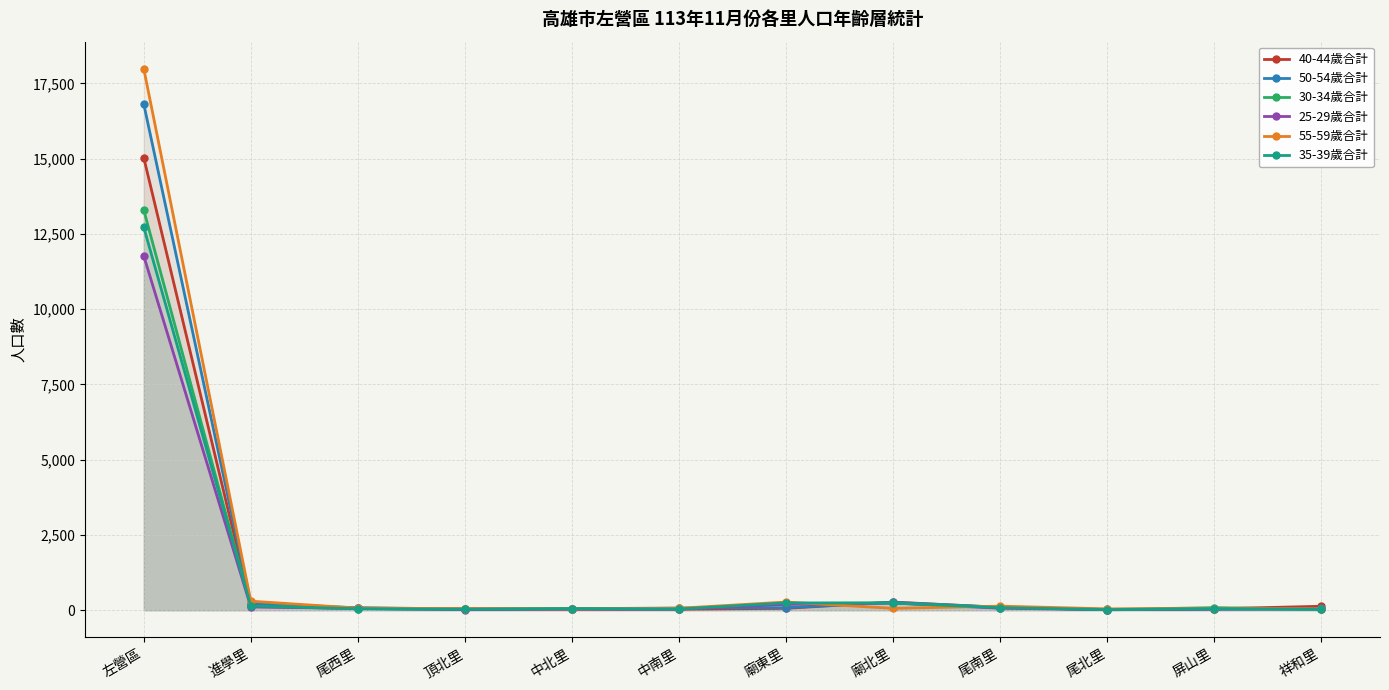

How many categories are shown in the chart?

12